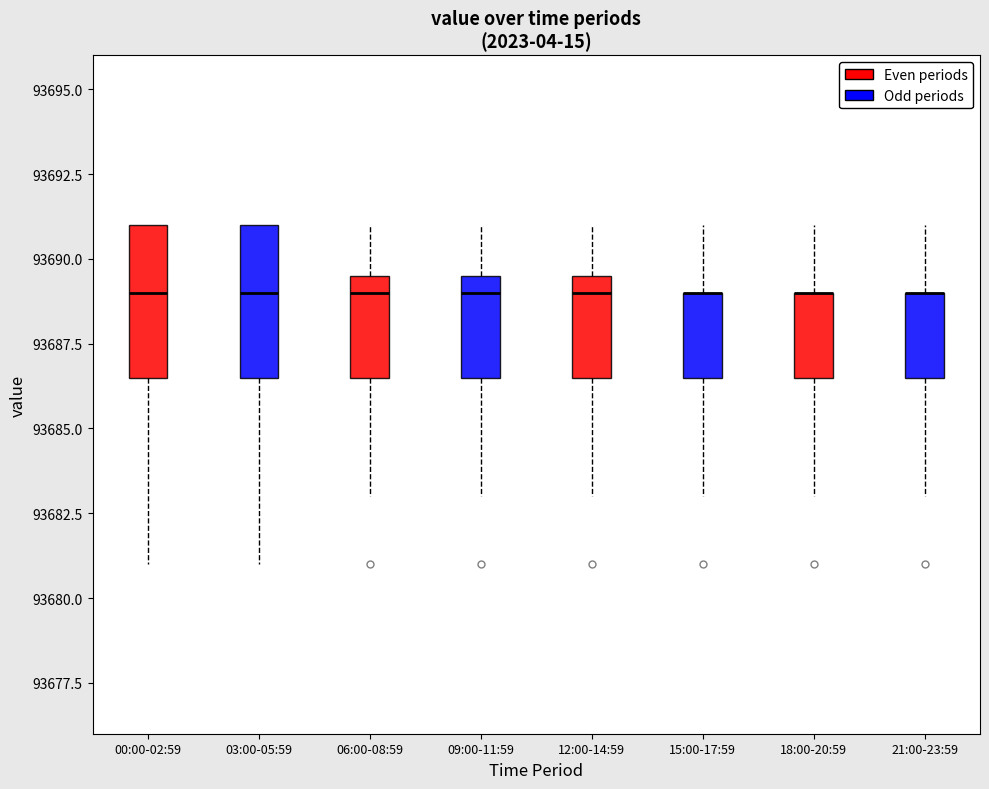

Where is the lower edge of the box for 03:00-05:59 on the y-axis? The values are not printed on the chart, so give them approximately, as read against the axis.

93686.5